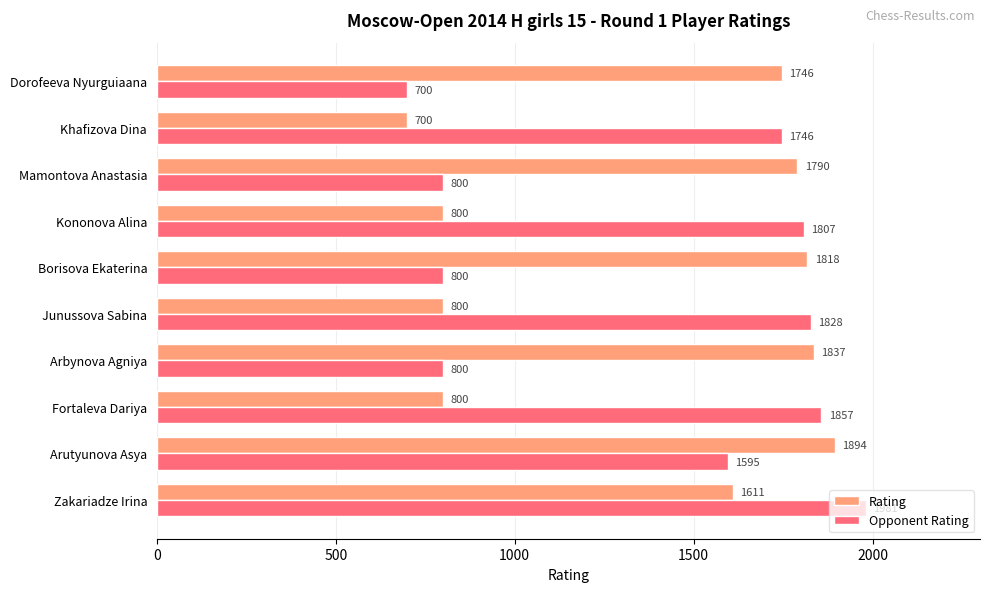

Rank the series by their maximum value, from lowest to highest.

Rating, Opponent Rating